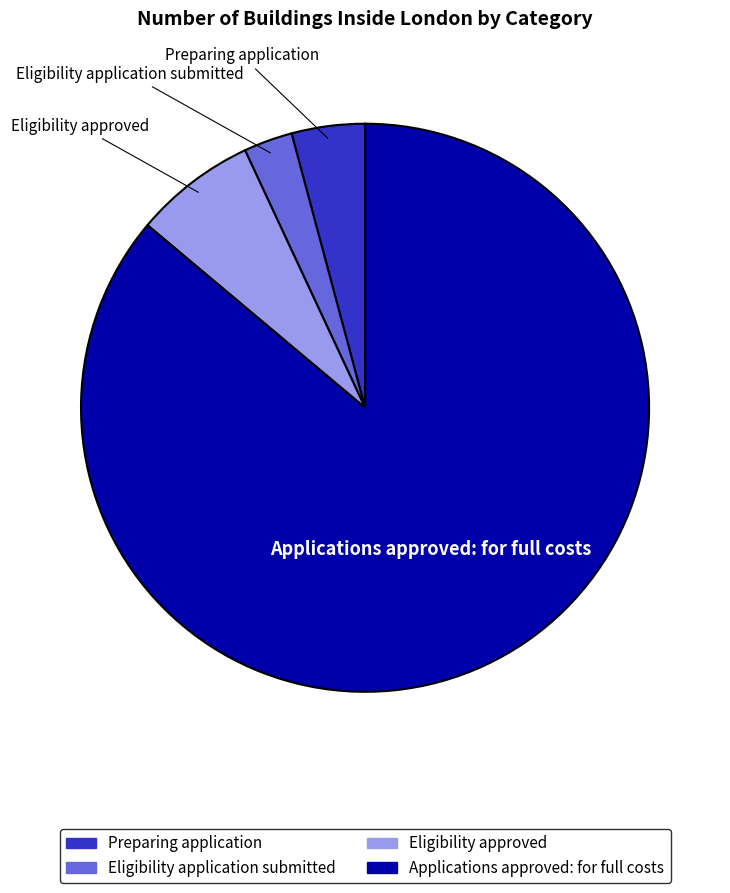

True or false: Eligibility application submitted accounts for 3% of the total.

True